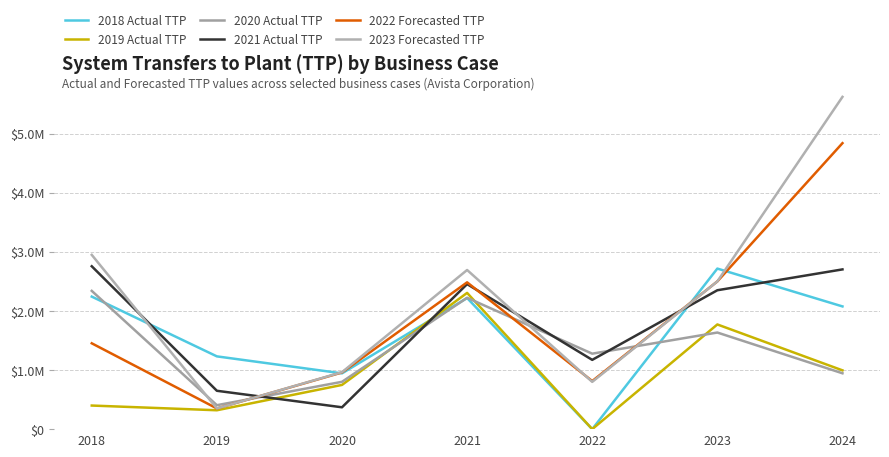

The 2023 Forecasted TTP series shows 494952.3 at 2019. True or false?

False